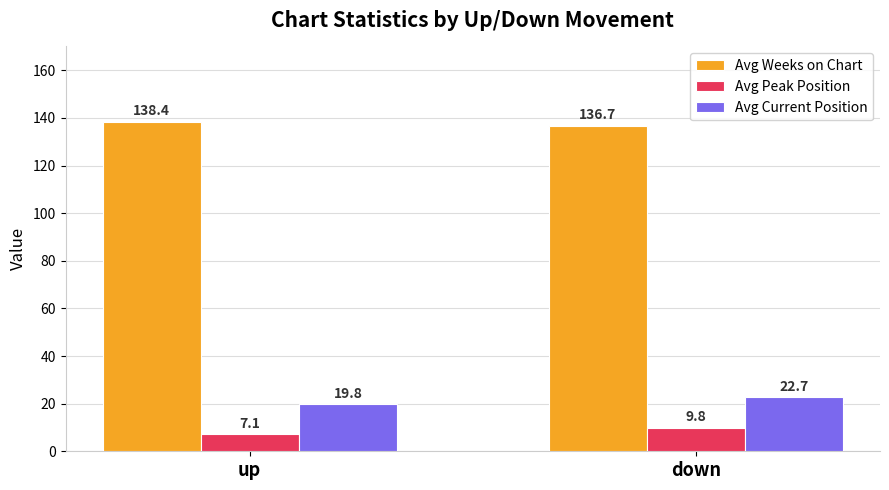

What is the value of the Avg Peak Position bar at the 1st from the left?

7.1